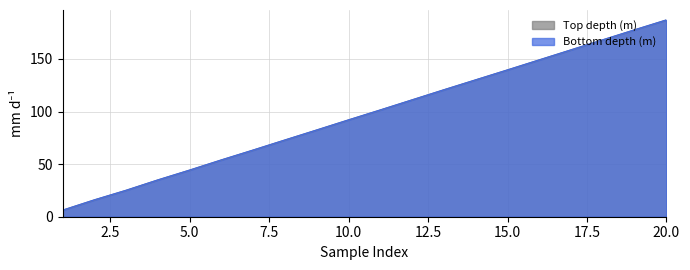

What is the sum of the Bottom depth (m) values at 1 and 13?

127.0